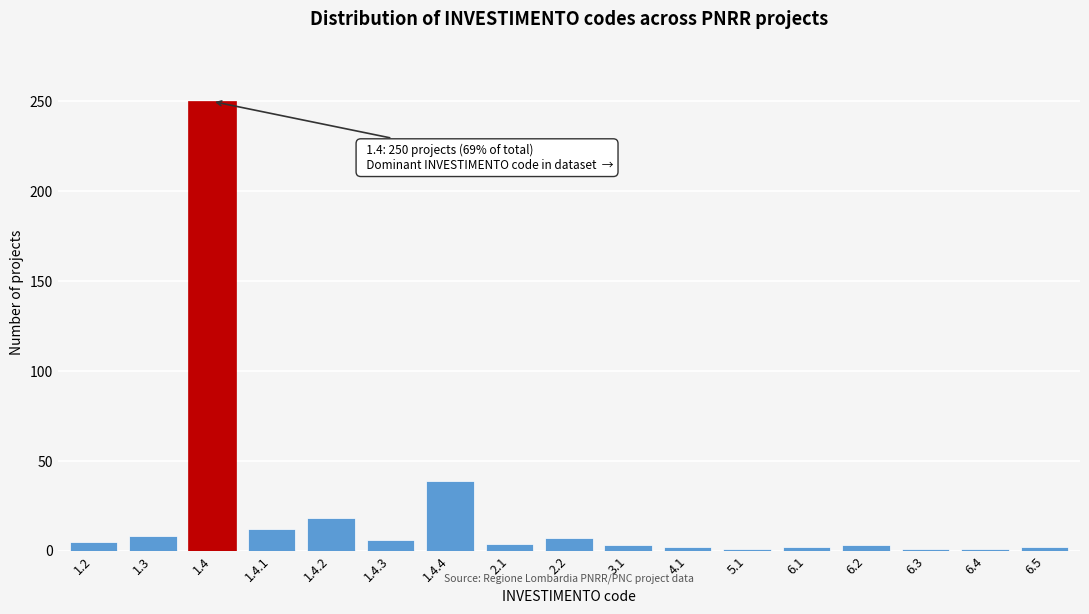

What is the label of the 3rd bar from the right?

6.3